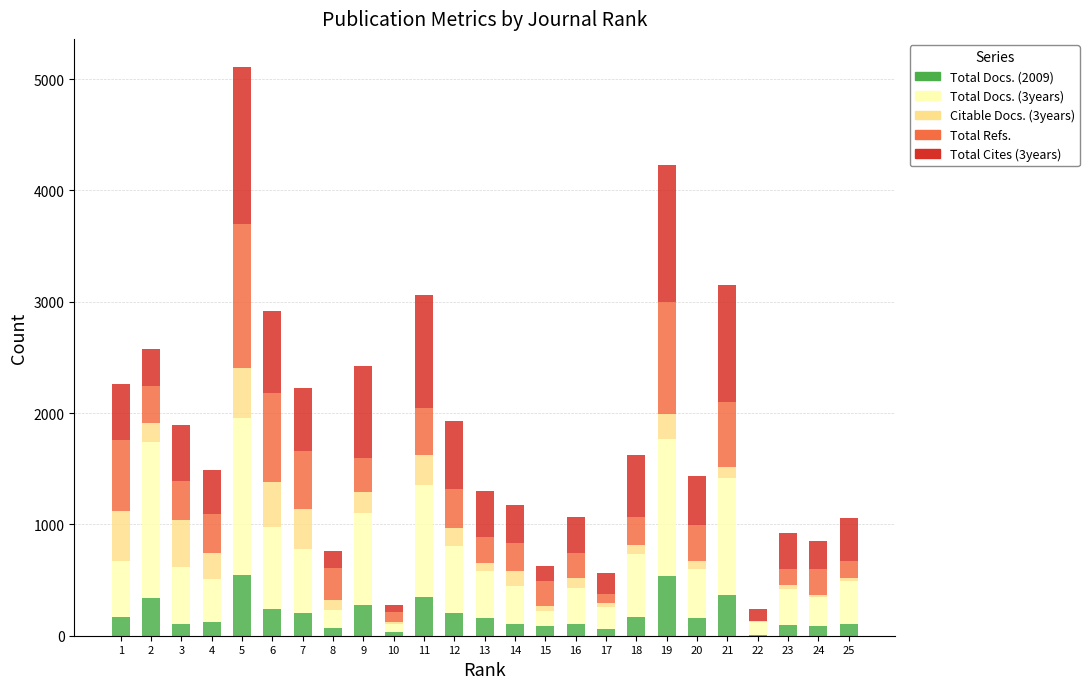

At which category is the sum across all series the highest?

5